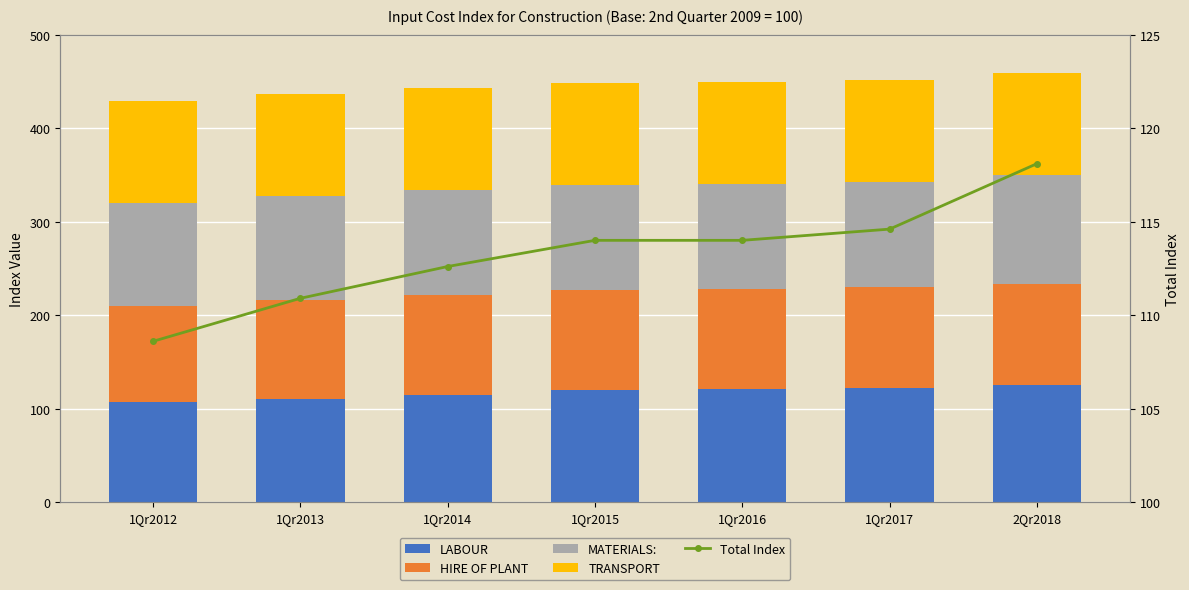

What are all the series names shown in the legend?

LABOUR, HIRE OF PLANT, MATERIALS:, TRANSPORT, Total Index